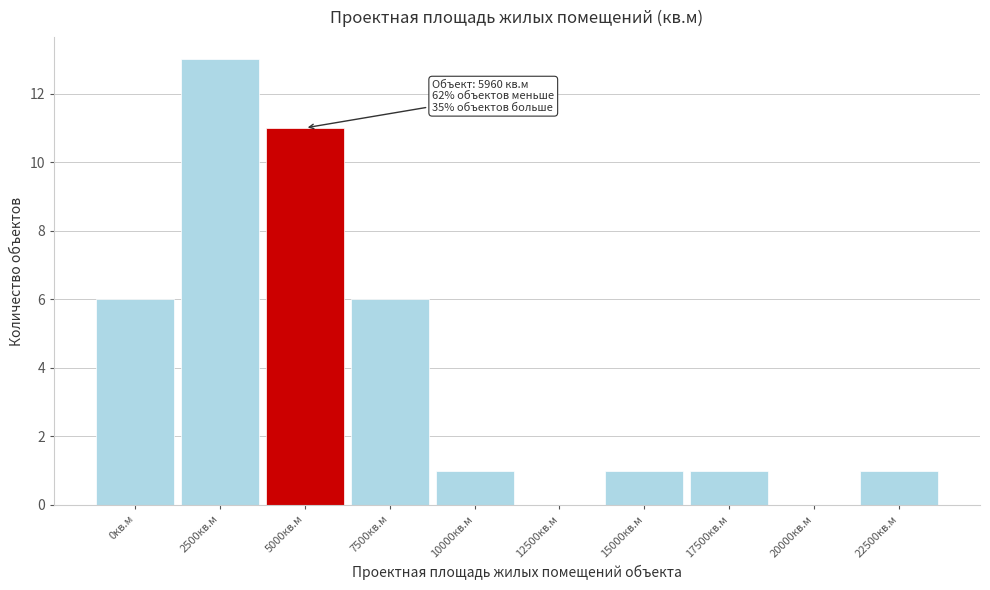

Reading right to left, what are all the values shown in this chart?

22500кв.м=1	20000кв.м=0	17500кв.м=1	15000кв.м=1	12500кв.м=0	10000кв.м=1	7500кв.м=6	5000кв.м=11	2500кв.м=13	0кв.м=6